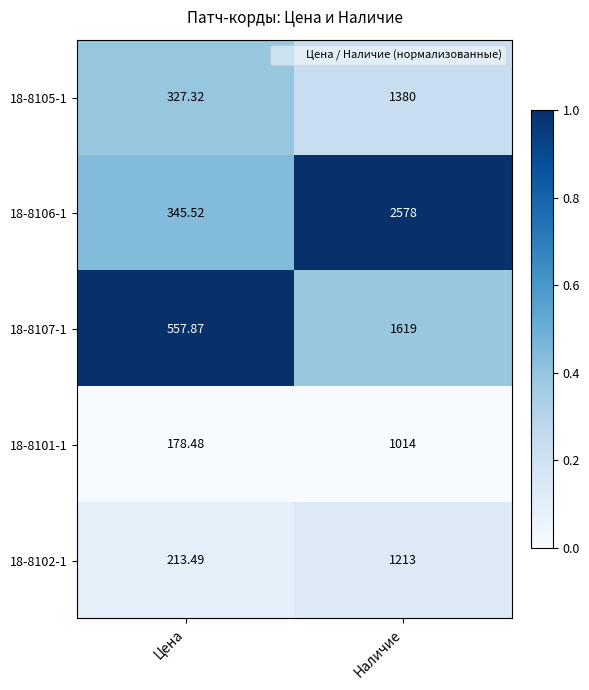

Which series has the largest total across all categories?

18-8106-1